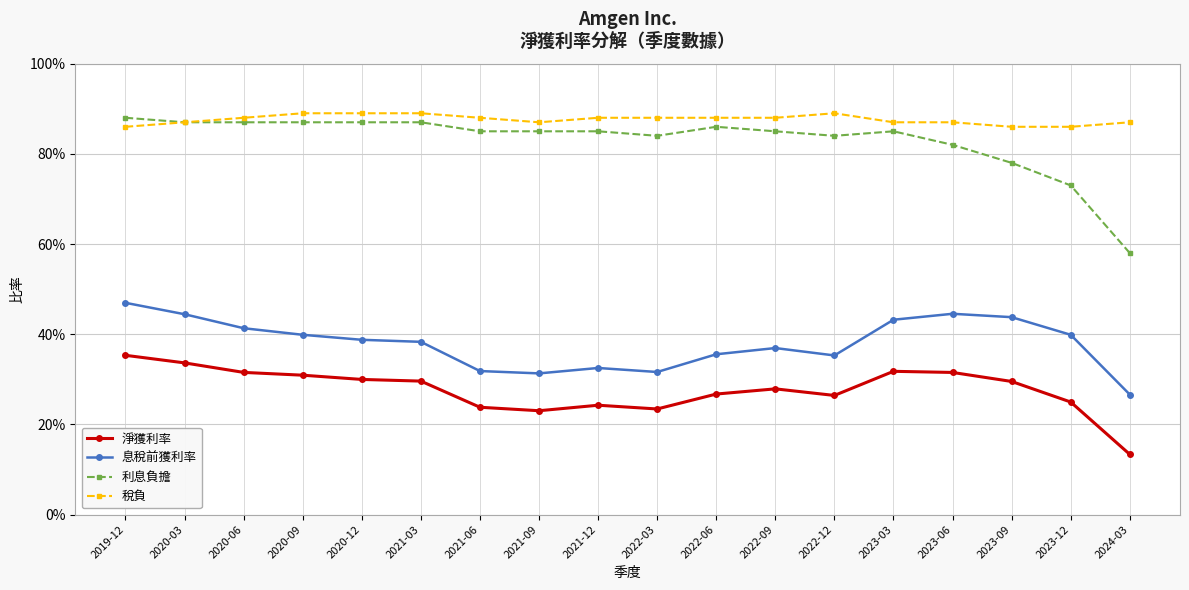

List the labels in order of 息稅前獲利率 value, largest first.

2019-12, 2023-06, 2020-03, 2023-09, 2023-03, 2020-06, 2020-09, 2023-12, 2020-12, 2021-03, 2022-09, 2022-06, 2022-12, 2021-12, 2021-06, 2022-03, 2021-09, 2024-03